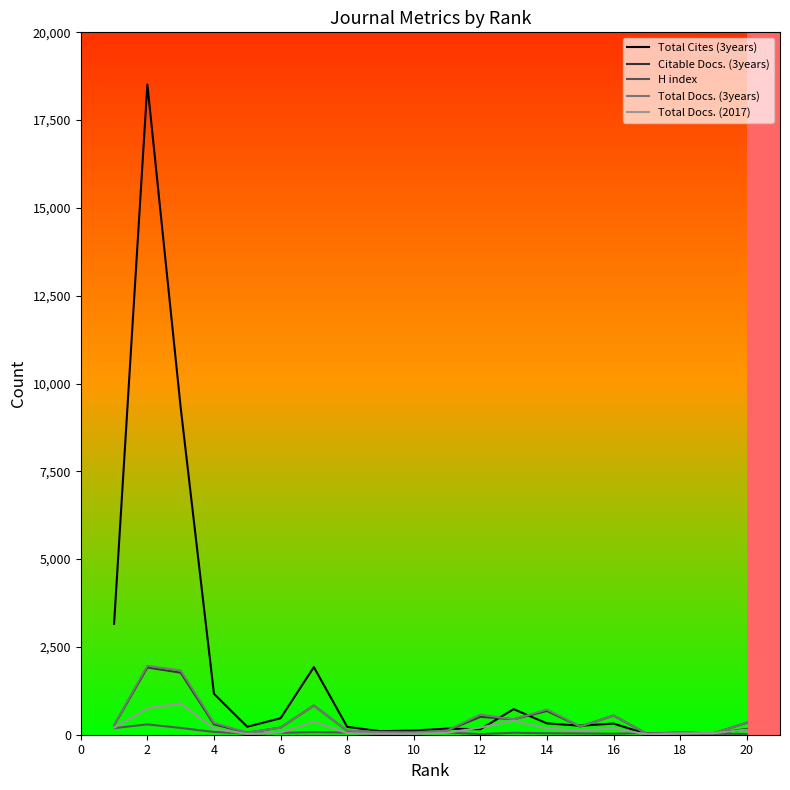

How many values in the Total Docs. (3years) series are below 275?

10